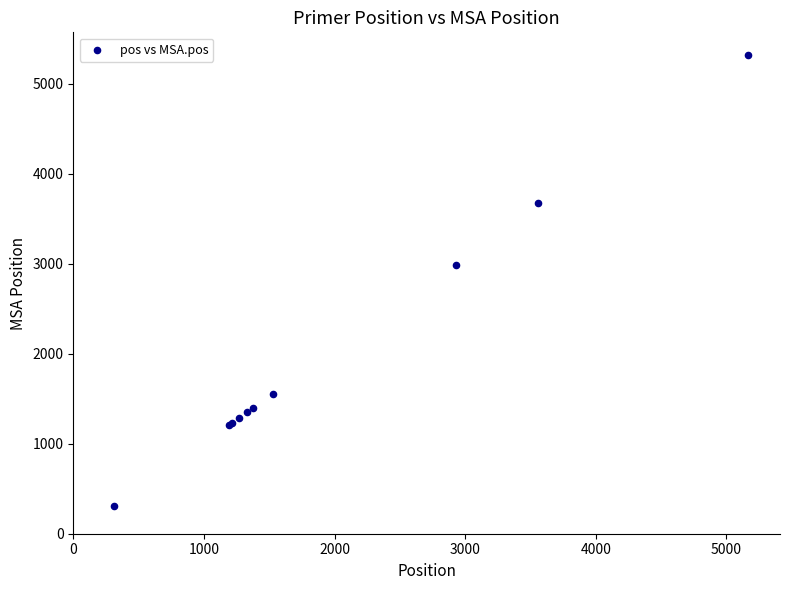

What Y value in the scatter plot is closest to 2815?

2979